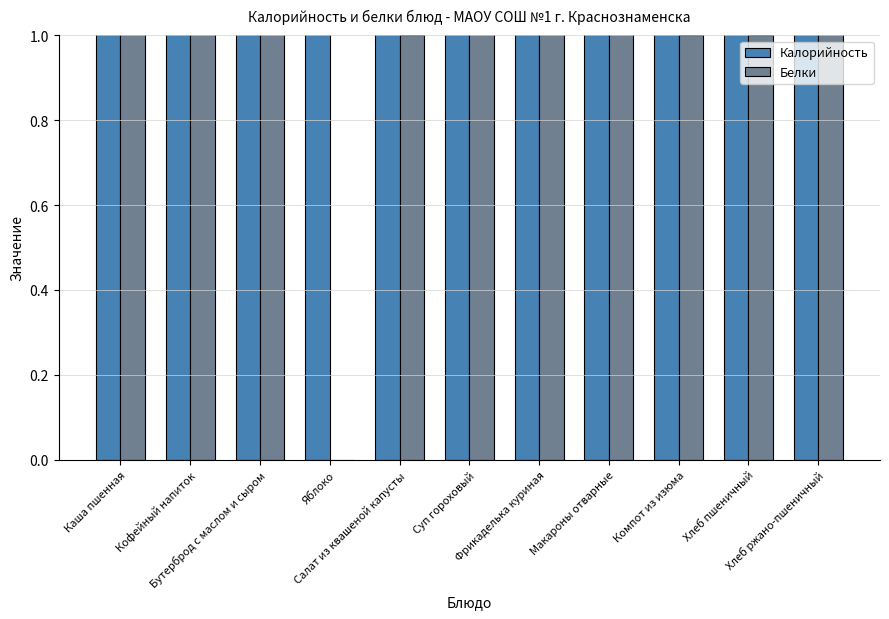

Between Кофейный напиток and Суп гороховый, which series saw the biggest shift?

Калорийность